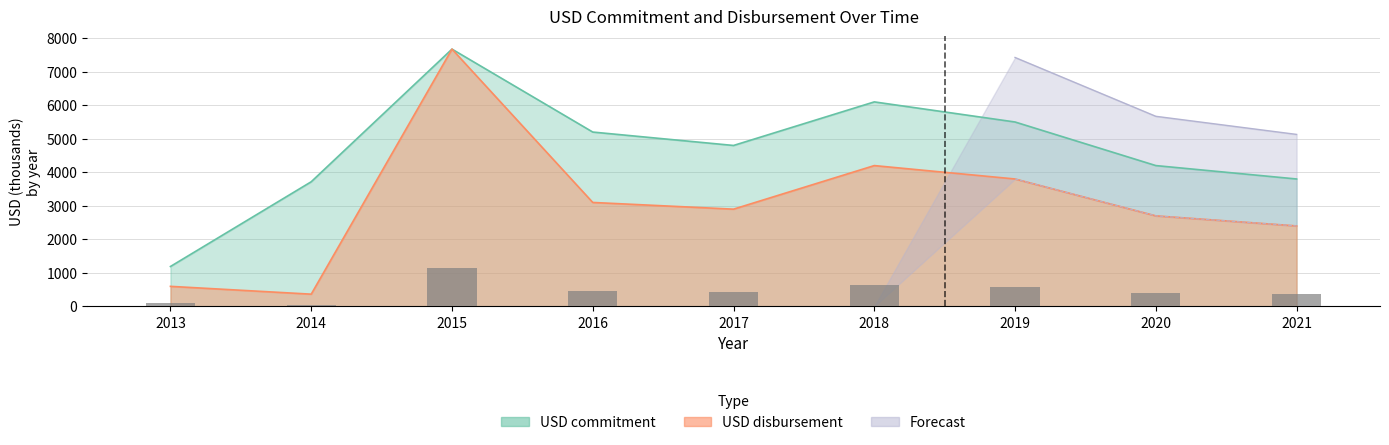

How many data points in USD commitment are above 4800?

4